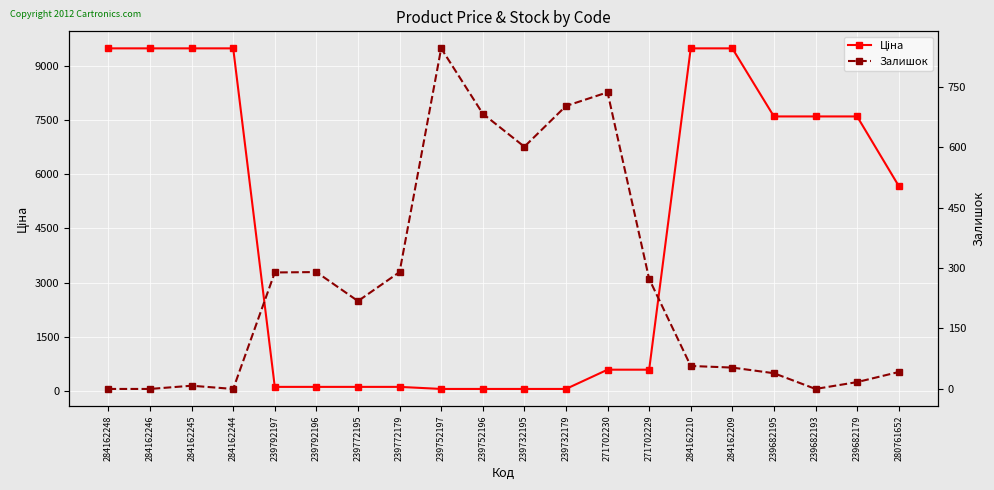

Count the number of data series in this chart.

2